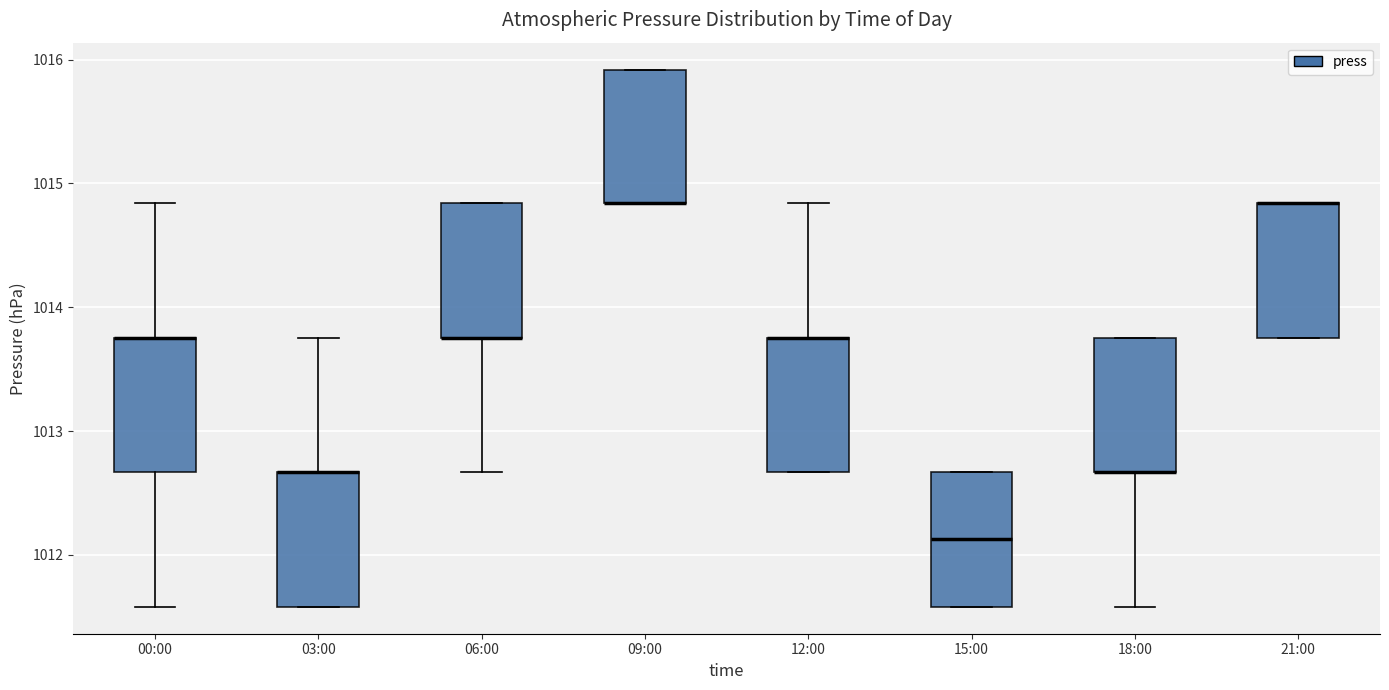

Reading left to right, transcribe this box plot: for each box, give where its median line is, the range the box spans, and where its two whiskers end, as read against the y-axis. The values are not printed on the chart, so give them approximately, as read against the axis.

00:00: median 1013.8 (drawn on the box's upper edge), box 1012.7 to 1013.8, whiskers 1011.6 to 1014.8
03:00: median 1012.7 (drawn on the box's upper edge), box 1011.6 to 1012.7, whiskers 1011.6 to 1013.8
06:00: median 1013.8 (drawn on the box's lower edge), box 1013.8 to 1014.8, whiskers 1012.7 to 1014.8
09:00: median 1014.8 (drawn on the box's lower edge), box 1014.8 to 1015.9, whiskers 1014.8 to 1015.9
12:00: median 1013.8 (drawn on the box's upper edge), box 1012.7 to 1013.8, whiskers 1012.7 to 1014.8
15:00: median 1012.1, box 1011.6 to 1012.7, whiskers 1011.6 to 1012.7
18:00: median 1012.7 (drawn on the box's lower edge), box 1012.7 to 1013.8, whiskers 1011.6 to 1013.8
21:00: median 1014.8 (drawn on the box's upper edge), box 1013.8 to 1014.8, whiskers 1013.8 to 1014.8